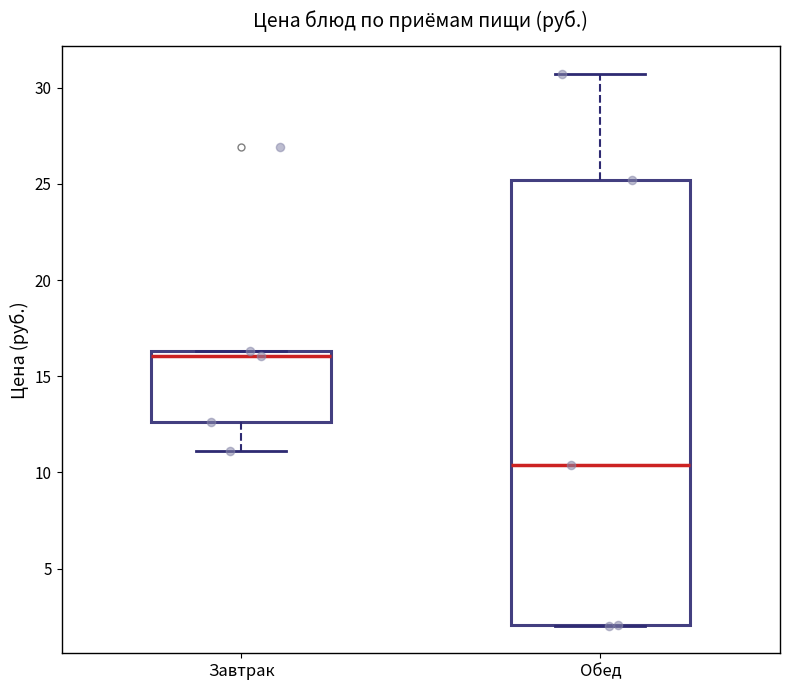

Where is the upper edge of the box for Обед on the y-axis? The values are not printed on the chart, so give them approximately, as read against the axis.

25.0